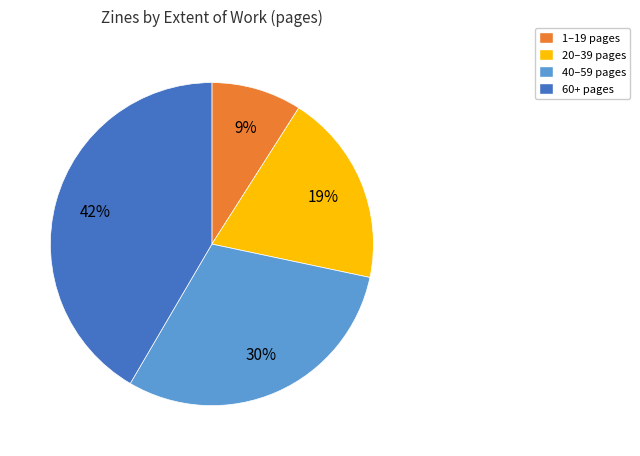

How many slices are in this pie chart?

4